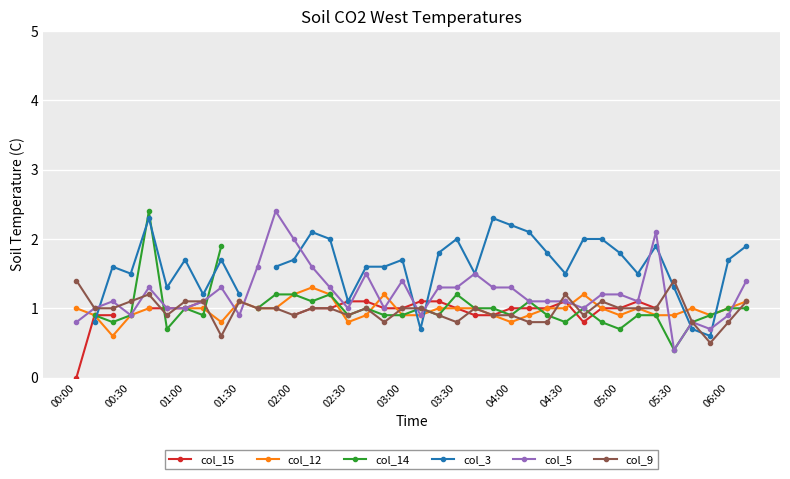

The col_9 series shows 1.0 at 03:00. True or false?

True